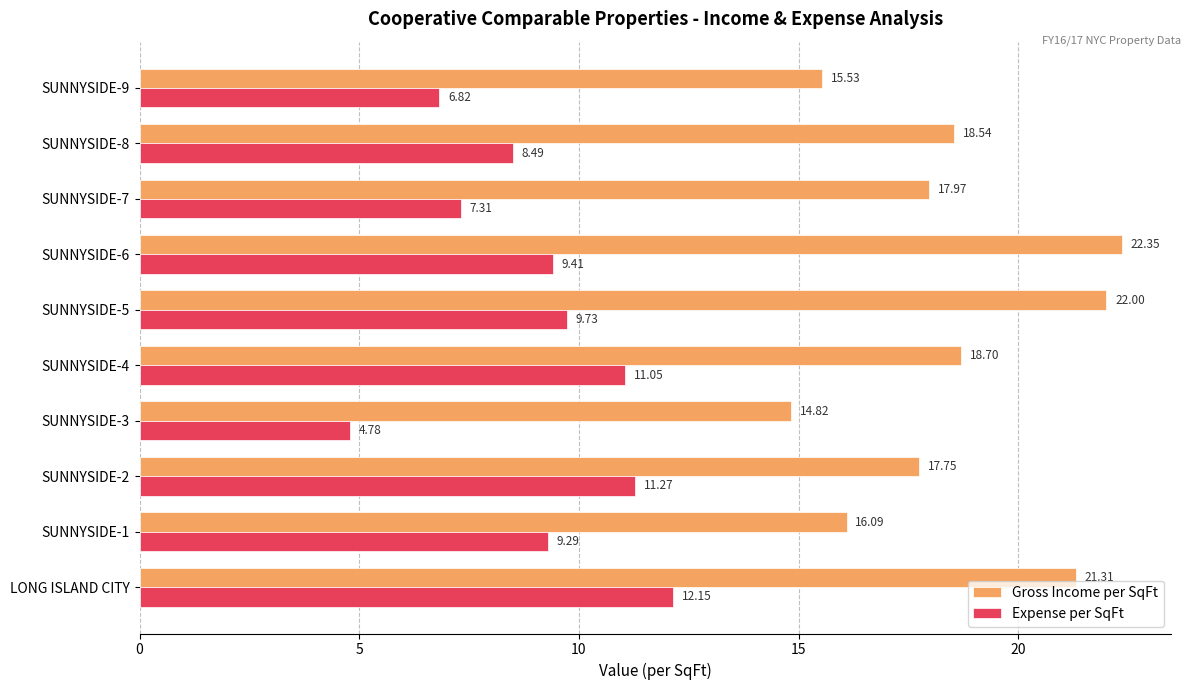

What is the average value of the Expense per SqFt series?

9.0